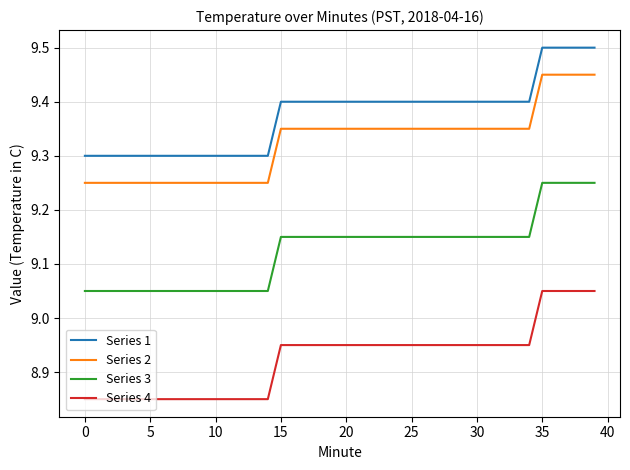

What is the maximum value shown in the chart?

9.5